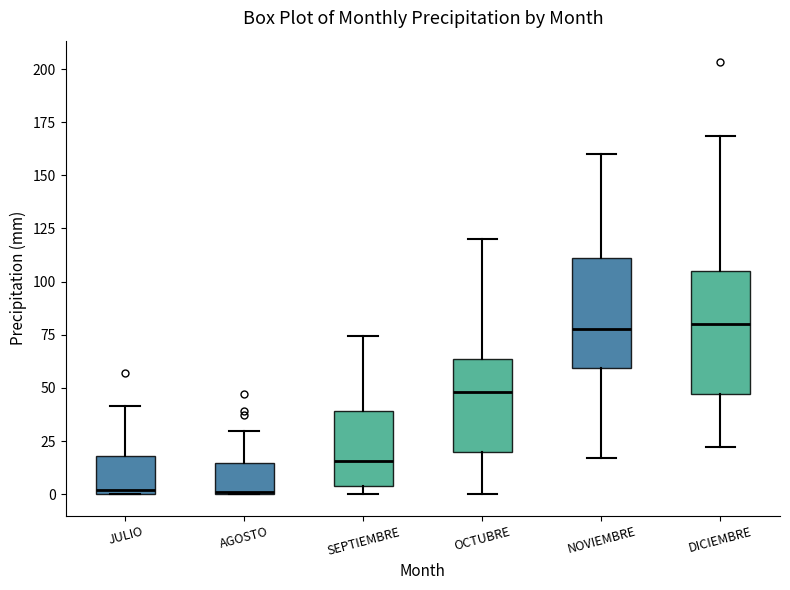

Where is the lower edge of the box for OCTUBRE on the y-axis? The values are not printed on the chart, so give them approximately, as read against the axis.

20